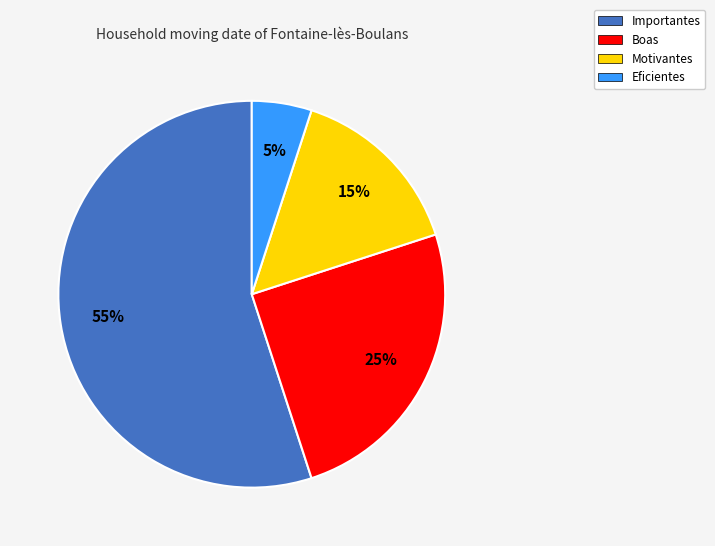

Between Eficientes and Importantes, which is larger?

Importantes